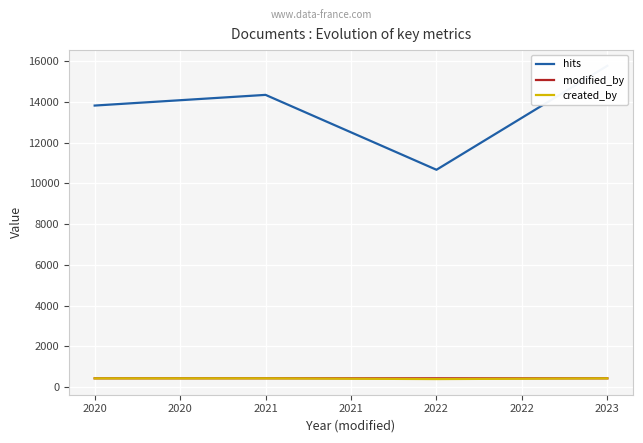

What is the value of the hits point at the 1st from the left?

13829